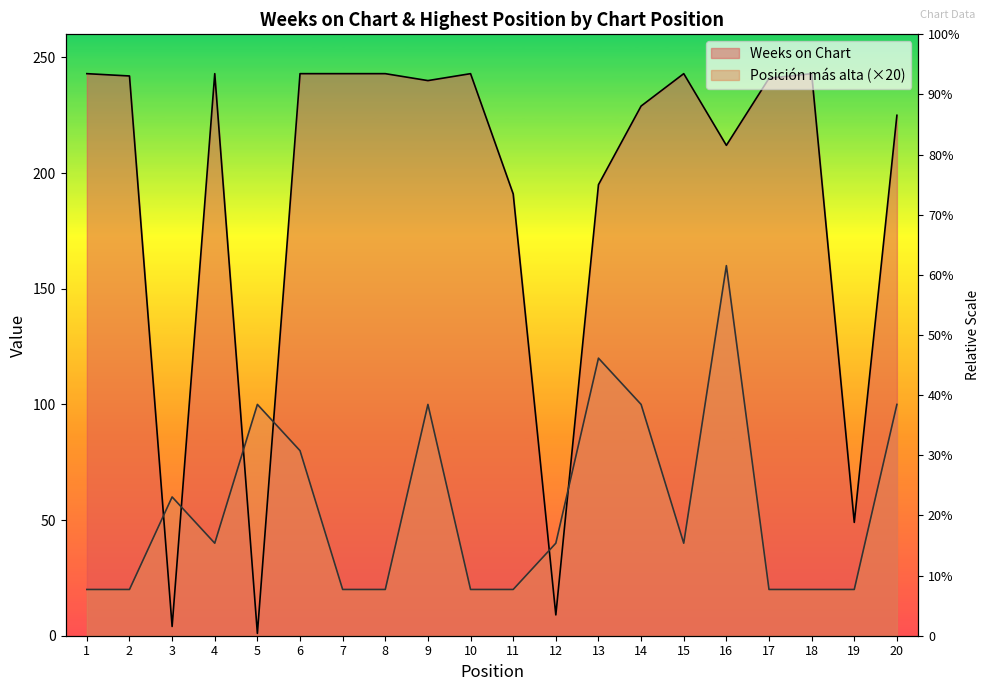

What is the difference between the Weeks on Chart values at 15 and 3?

239